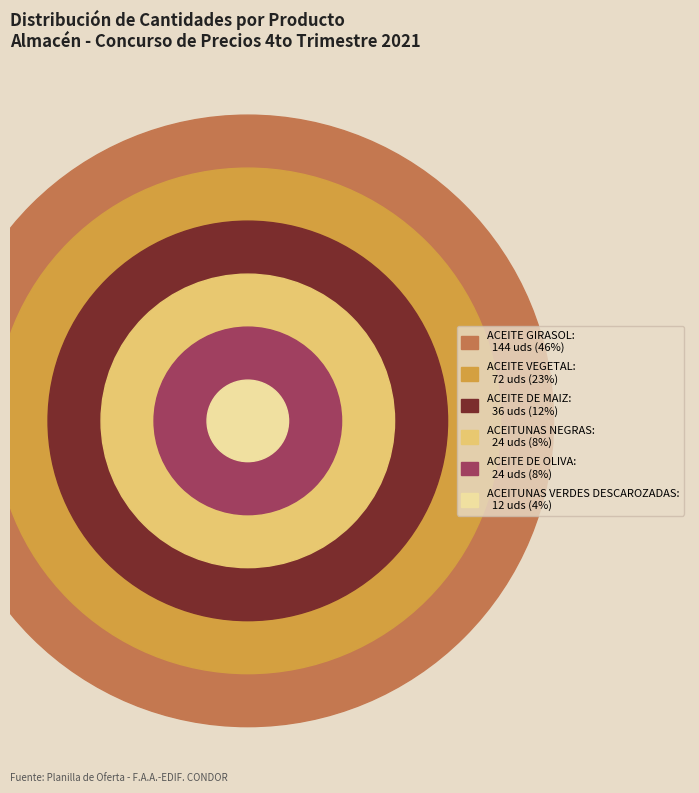

How many segments does this pie chart have?

6